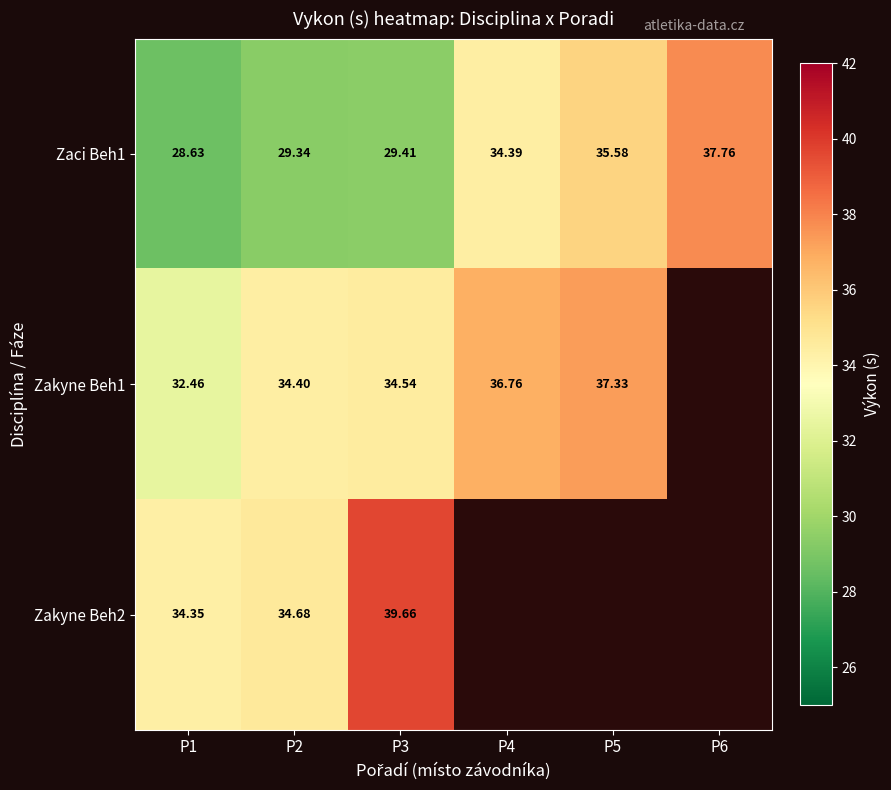

At which label is Zaci Beh1 closest to 33?

P4